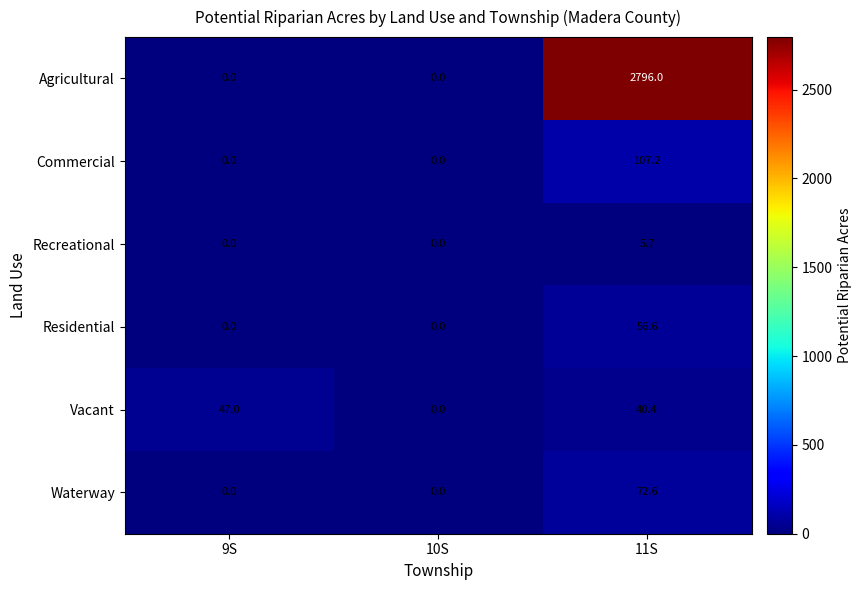

Reading right to left, what are all the values shown in this chart?

Agricultural: 2796.0	0.0	0.0
Commercial: 107.2	0.0	0.0
Recreational: 5.7	0.0	0.0
Residential: 56.6	0.0	0.0
Vacant: 40.4	0.0	47.0
Waterway: 72.6	0.0	0.0